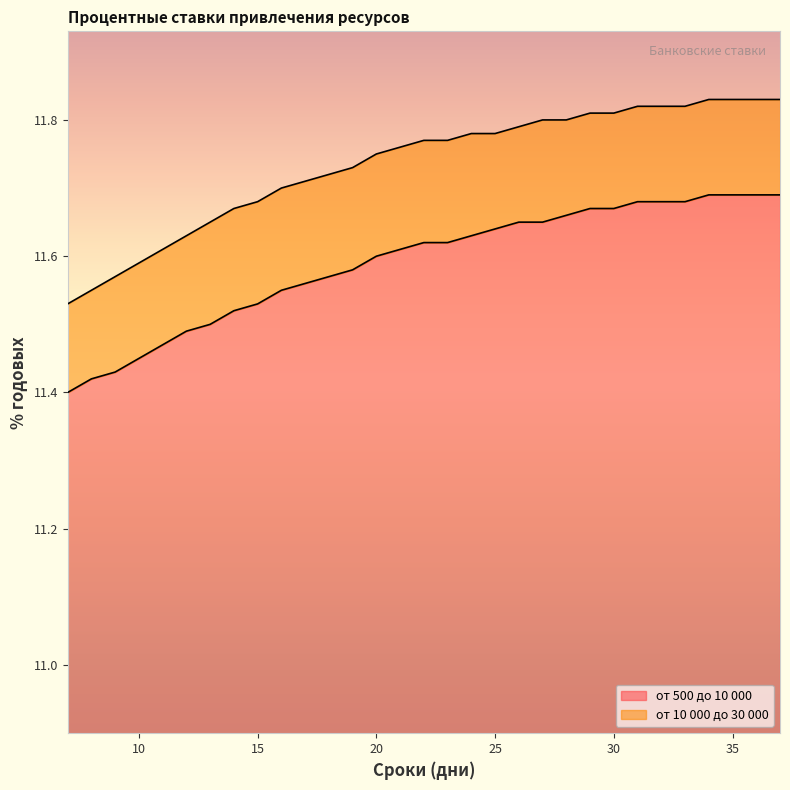

Which series has the largest range (max minus min)?

от 10 000 до 30 000